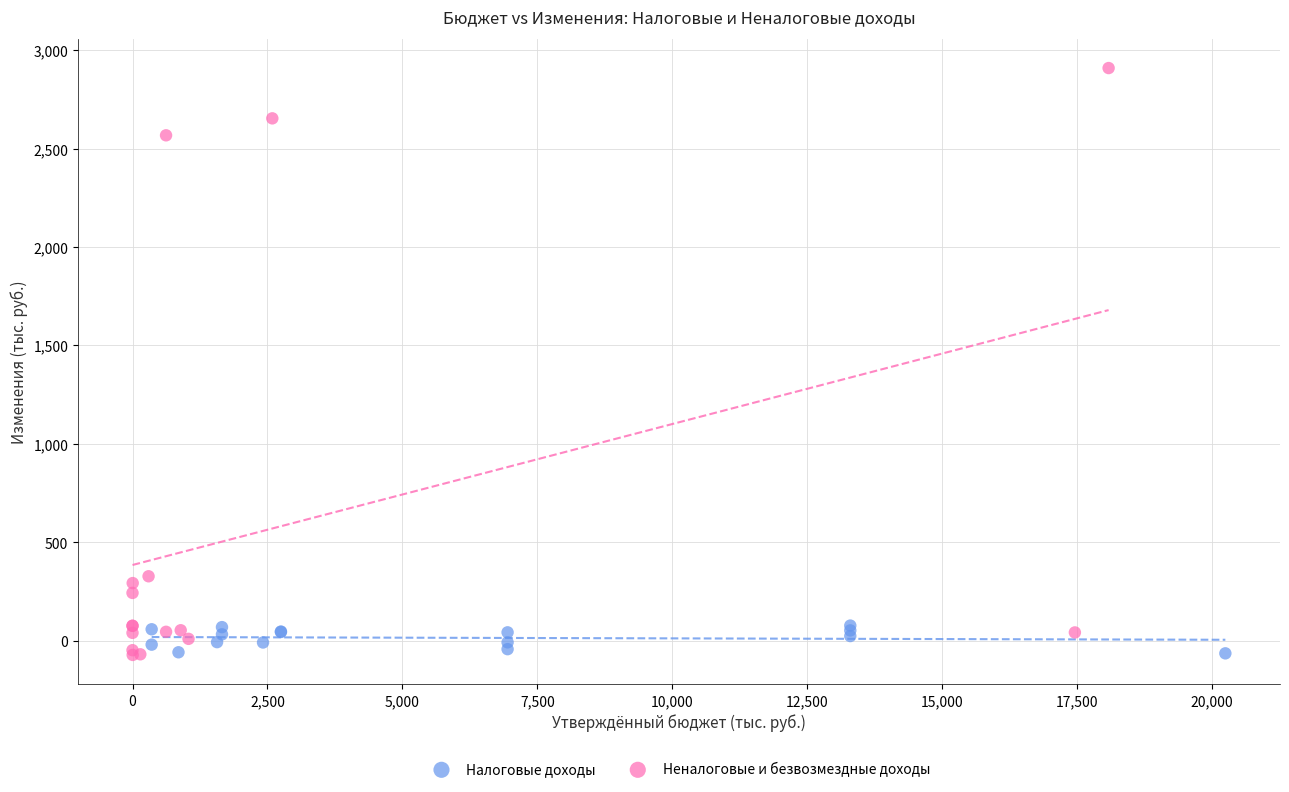

Which series has the largest Y range (max minus min)?

Неналоговые и безвозмездные доходы